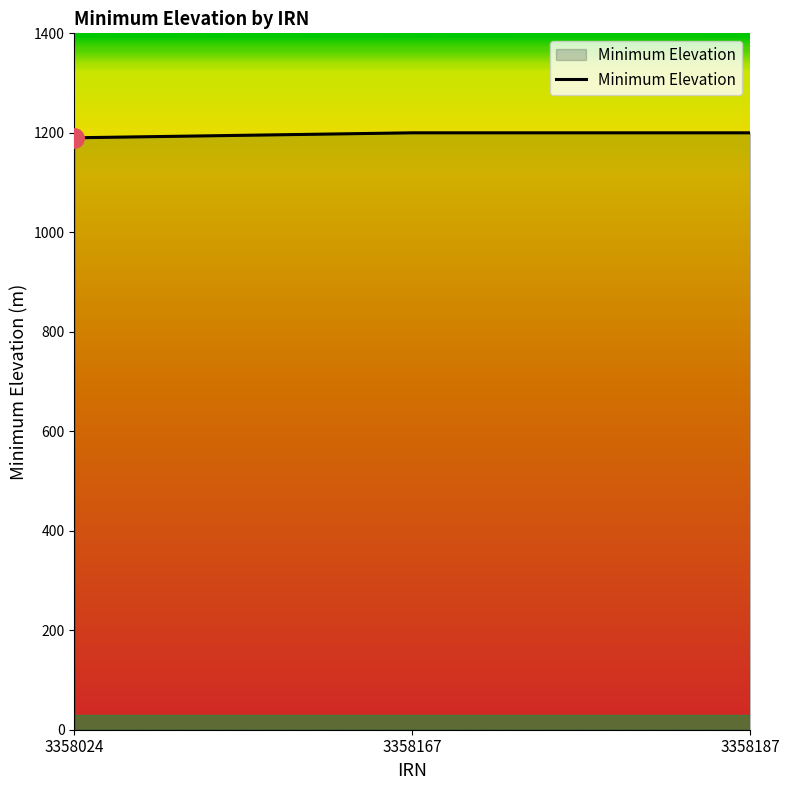

How many values are below 1200?

1